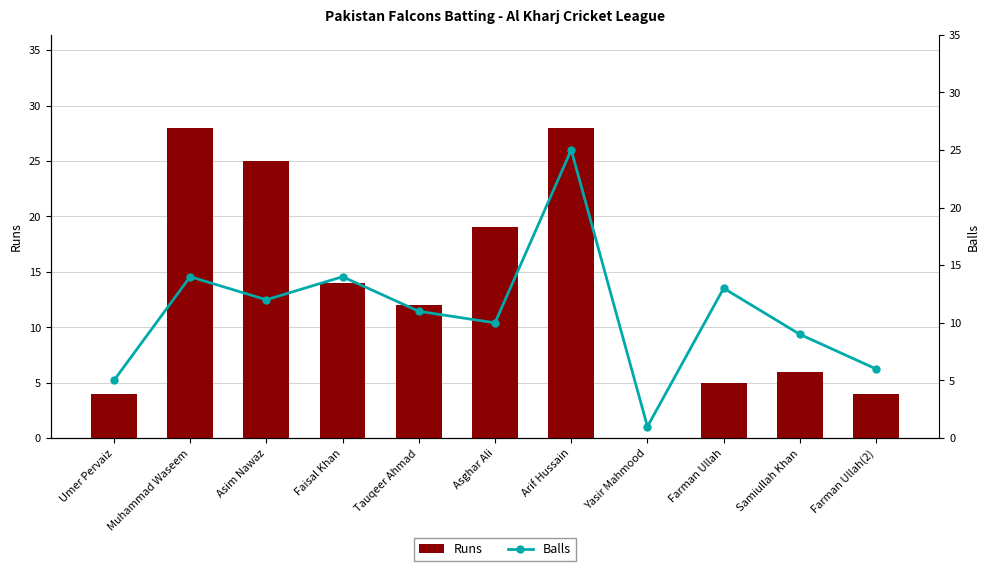

At how many categories does at least one series exceed 21?

3